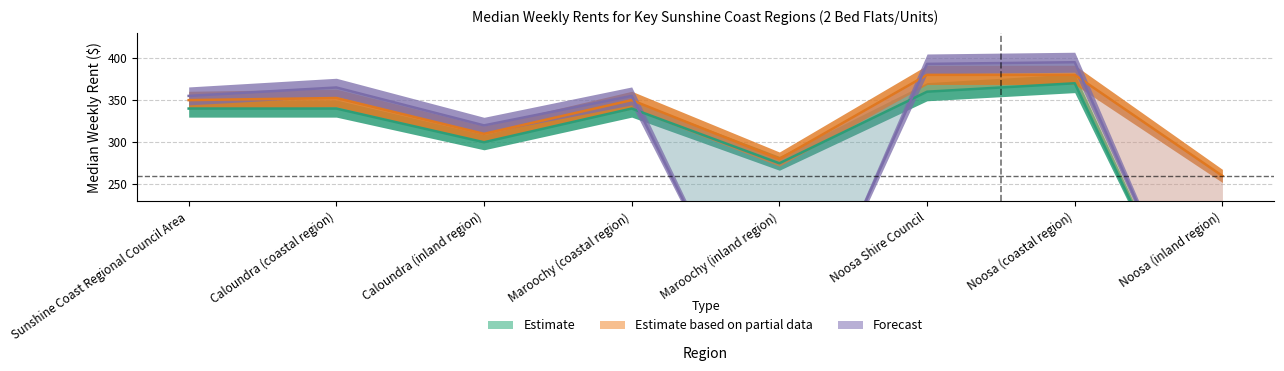

Which category has the highest value in the Sep Qtr 15 series?

Noosa (coastal region)